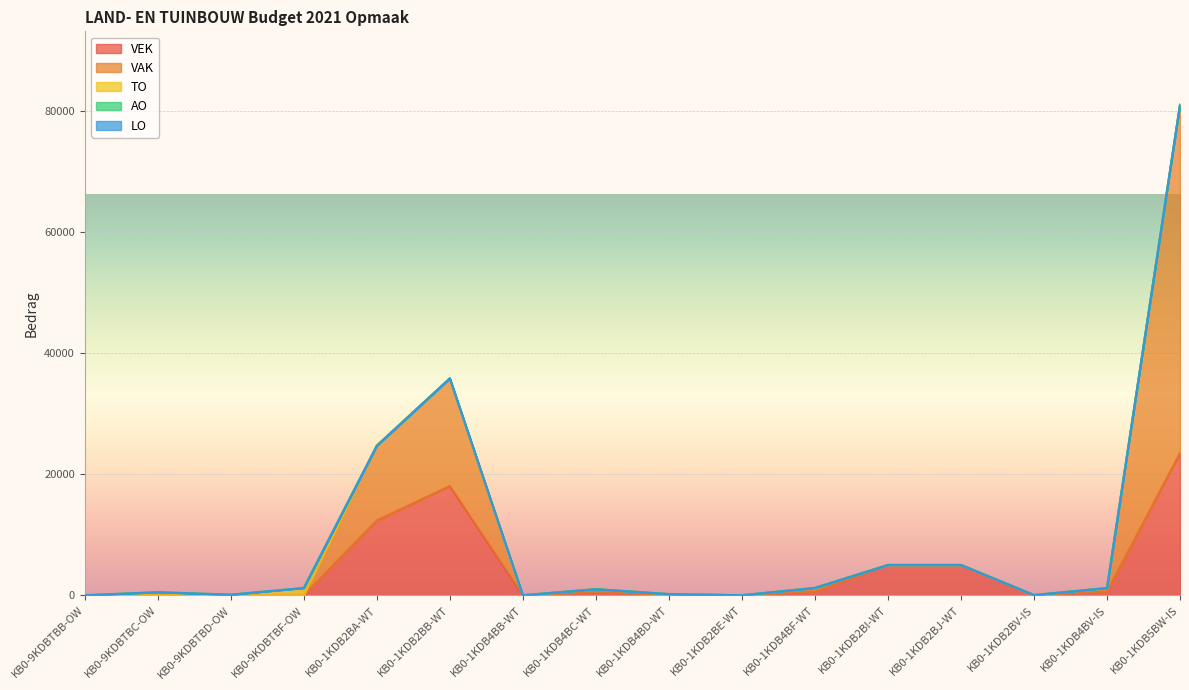

What is the sum of all VEK values?

65745